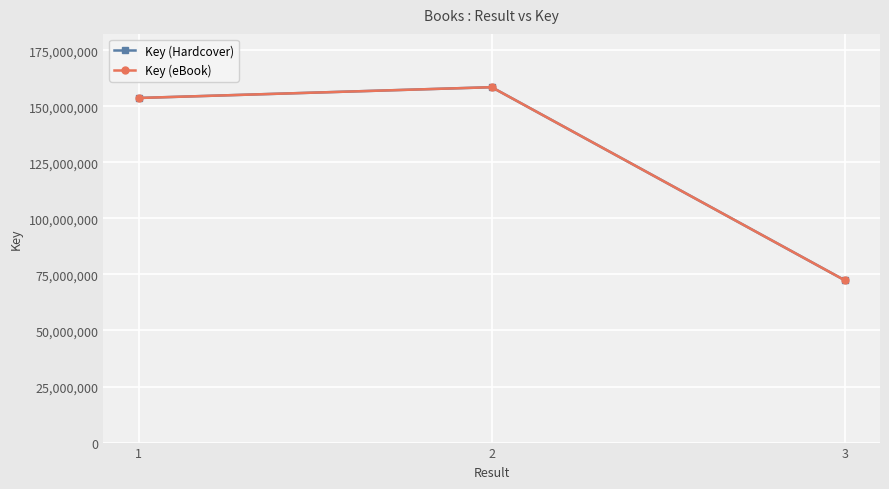

Which has a higher value, 1 or 2?

2